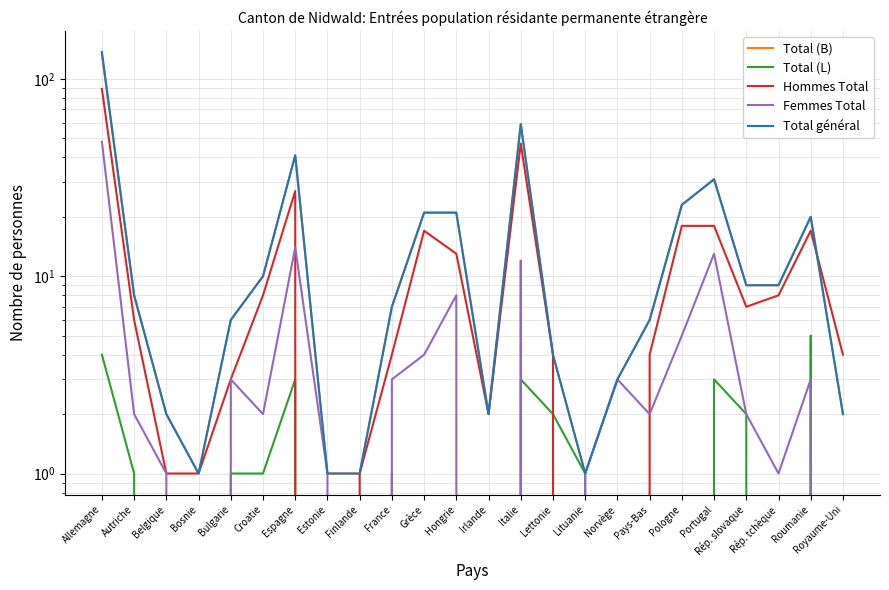

What are all the series names shown in the legend?

Total (B), Total (L), Hommes Total, Femmes Total, Total général